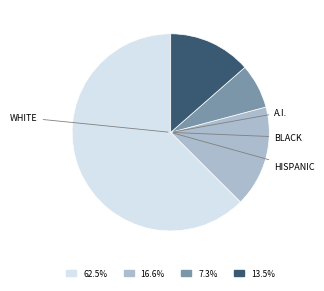

Is there any slice that represents more than half of the pie?

Yes